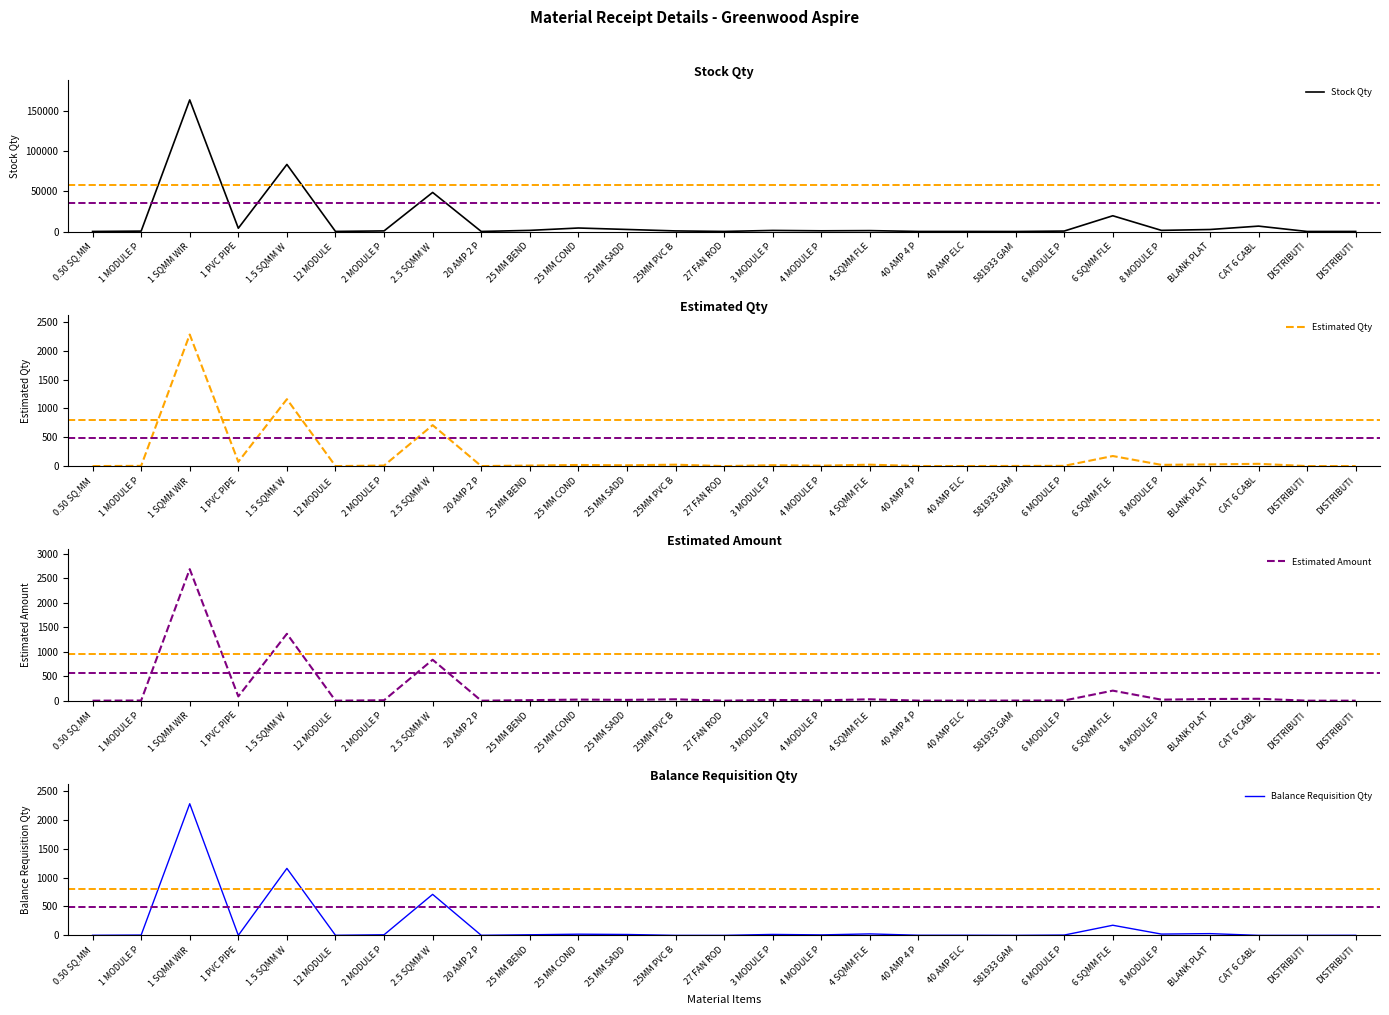

What is the value of the Balance Requisition Qty point at the 17th from the left?

25.0